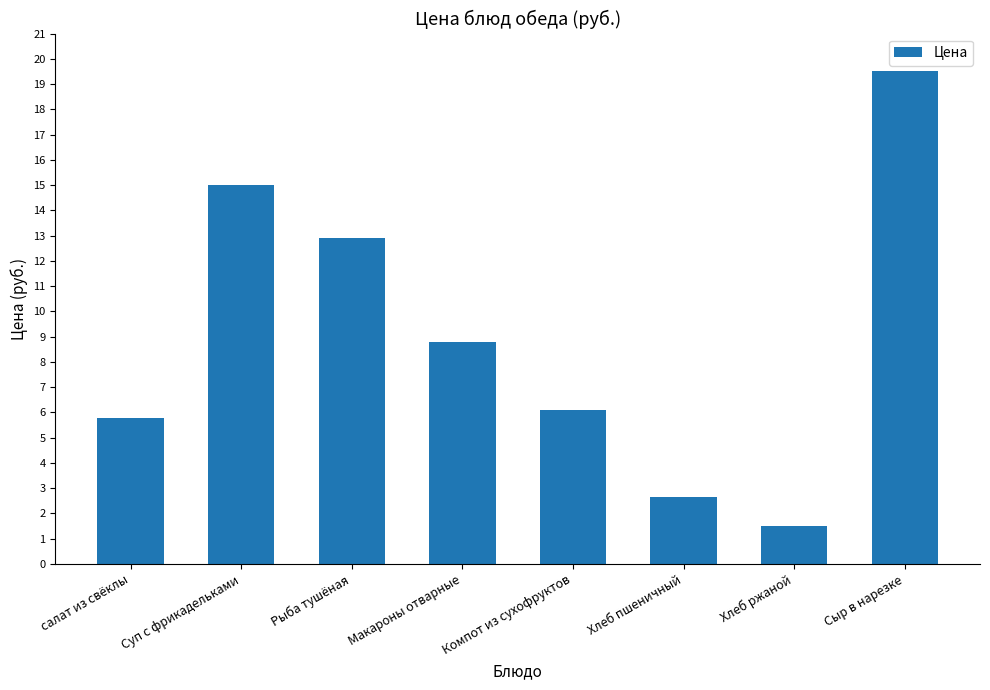

Is it true that the value at Суп с фрикадельками is 15.0?

True